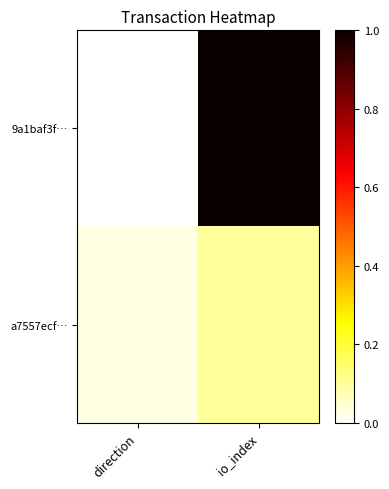

Reading left to right, what are all the values shown in this chart?

9a1baf3f…: direction=0.0	io_index=1.0
a7557ecf…: direction=0.0	io_index=0.1